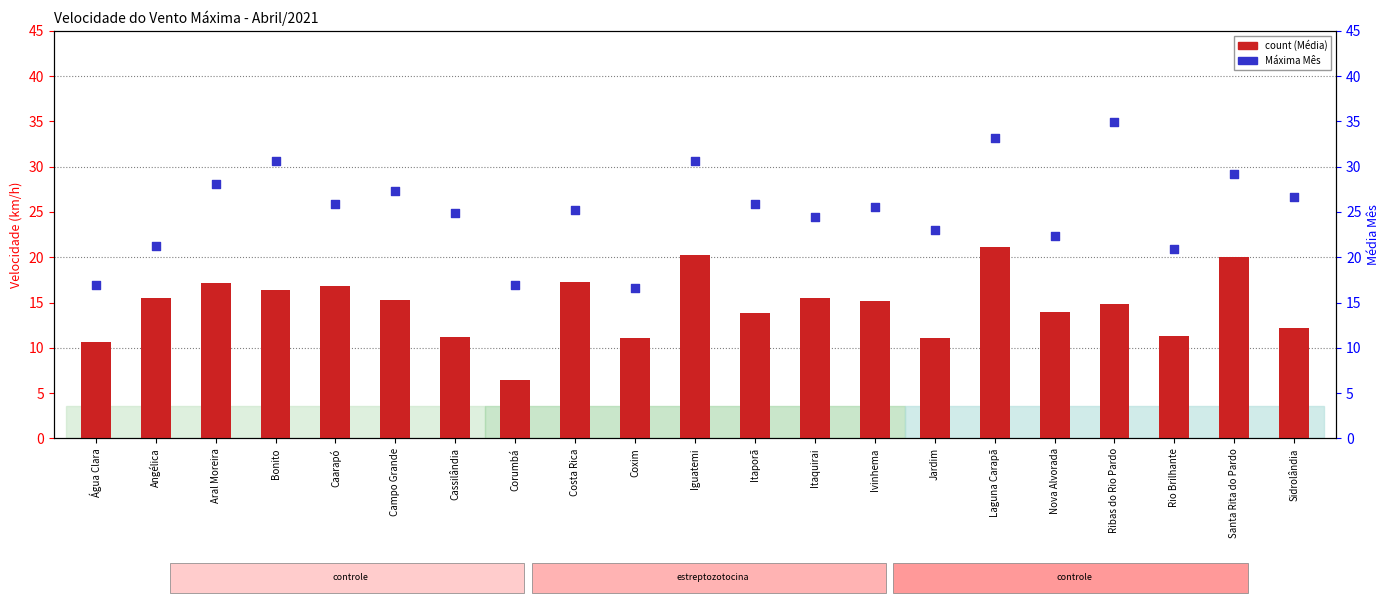

At how many categories does at least one series exceed 25?

12